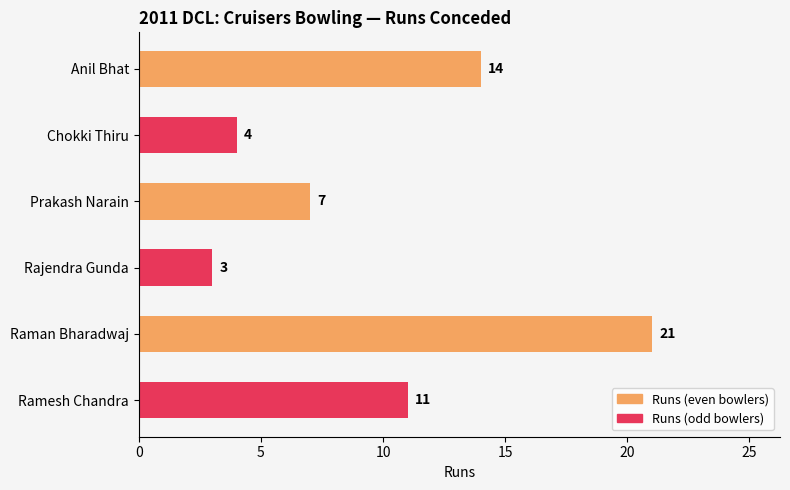

Between Rajendra Gunda and Prakash Narain, which is larger?

Prakash Narain